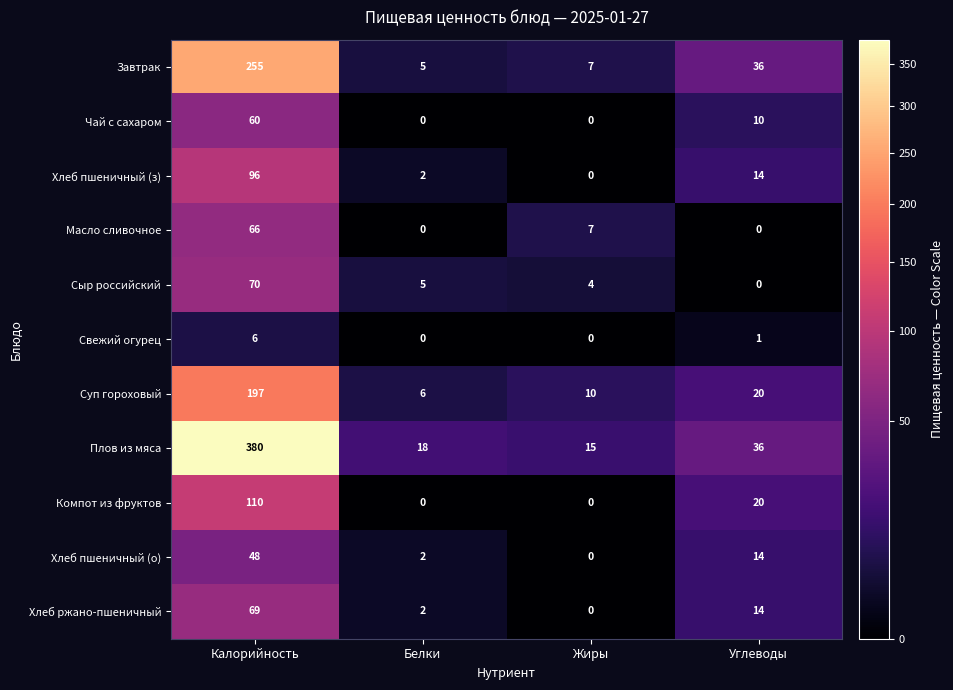

Where does the Чай с сахаром series first go above 10?

Калорийность